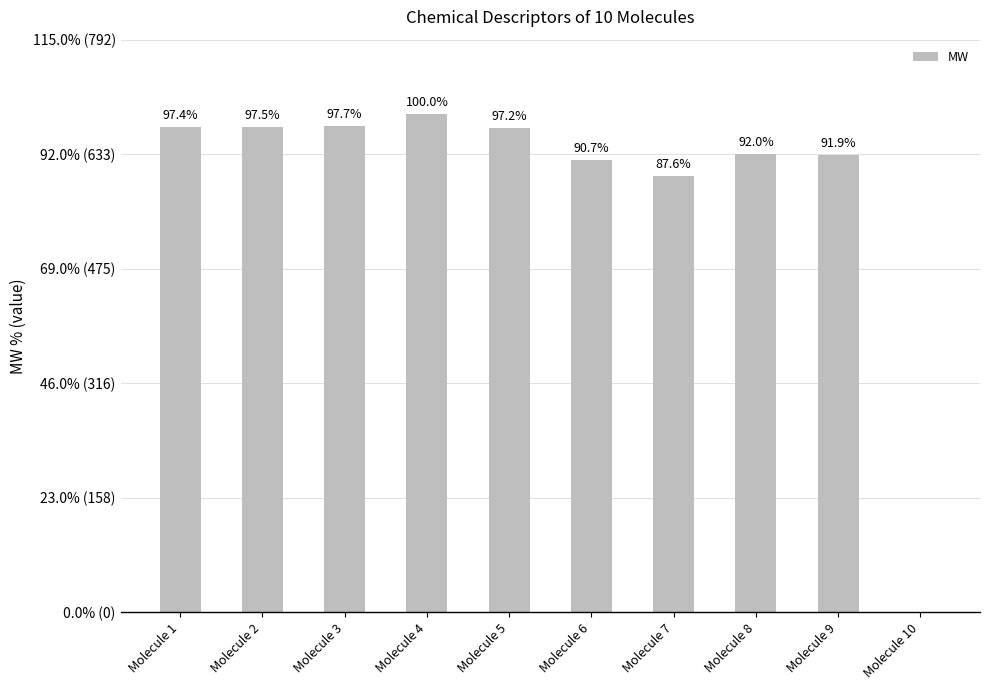

Reading left to right, extract all data points from this chart.

Molecule 1=670.7	Molecule 2=671.7	Molecule 3=672.7	Molecule 4=688.8	Molecule 5=669.5	Molecule 6=625.0	Molecule 7=603.6	Molecule 8=633.6	Molecule 9=632.7	Molecule 10=0.0